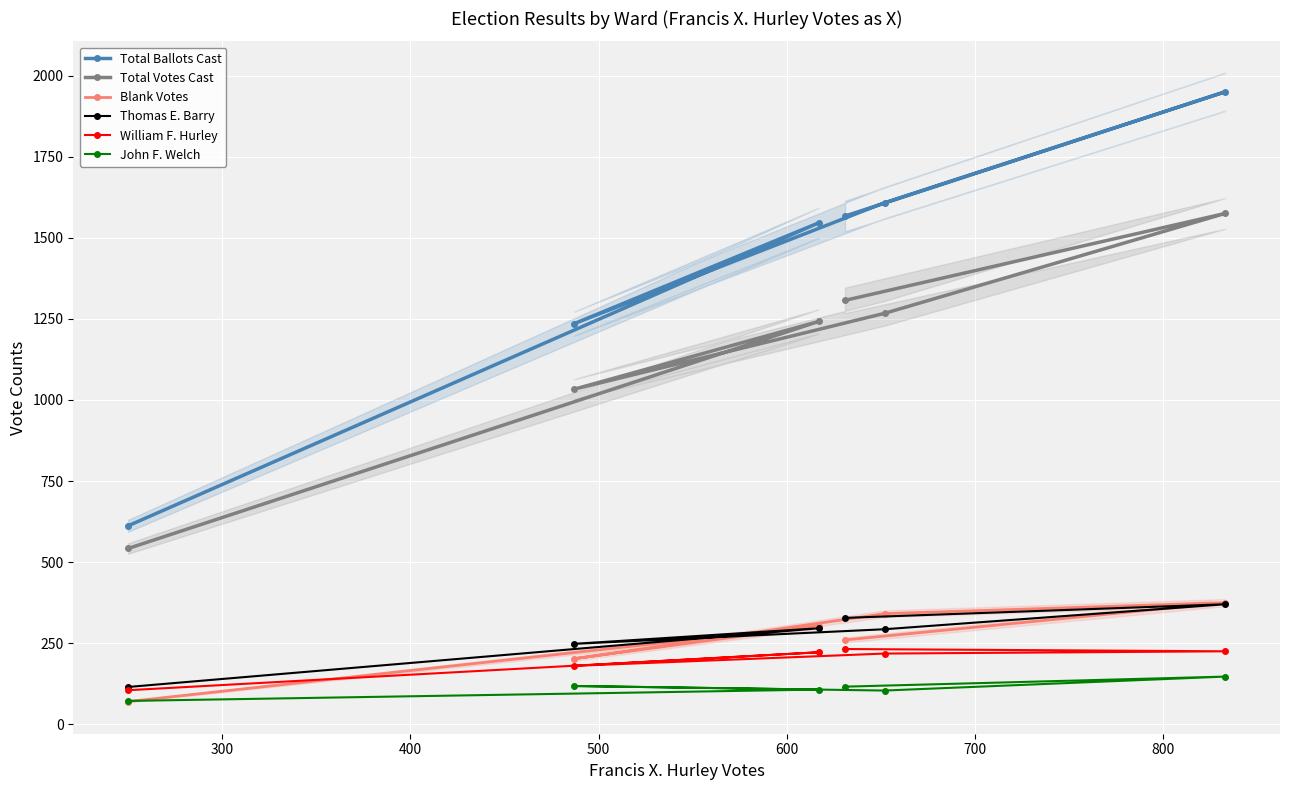

True or false: Thomas E. Barry and William F. Hurley intersect in this chart.

False